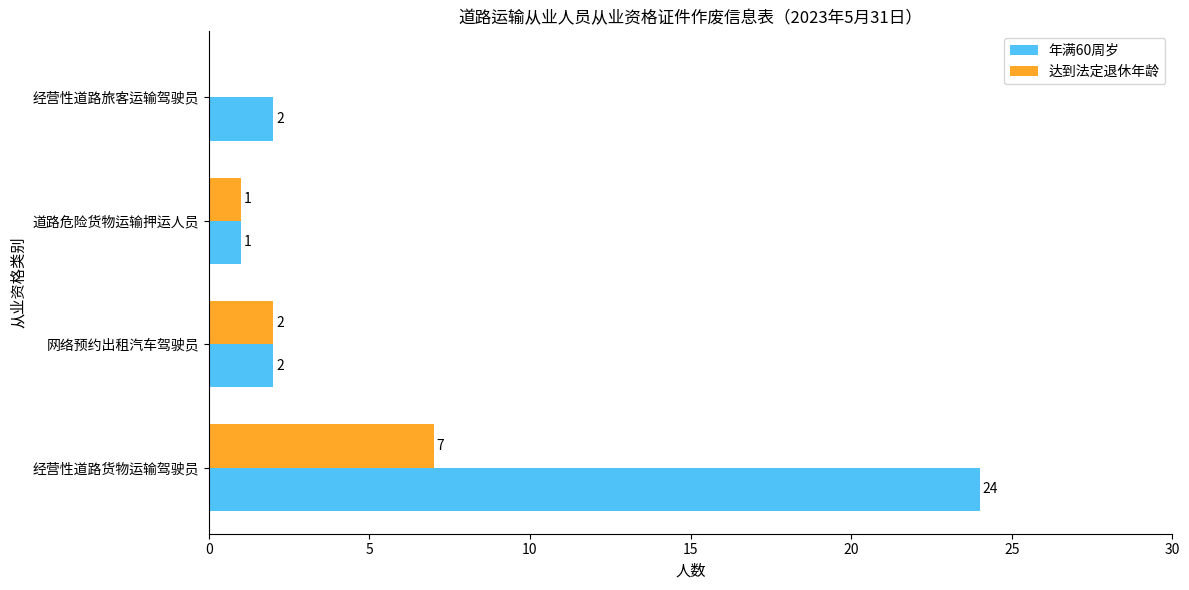

Is it true that 年满60周岁 equals 2 at 网络预约出租汽车驾驶员?

True